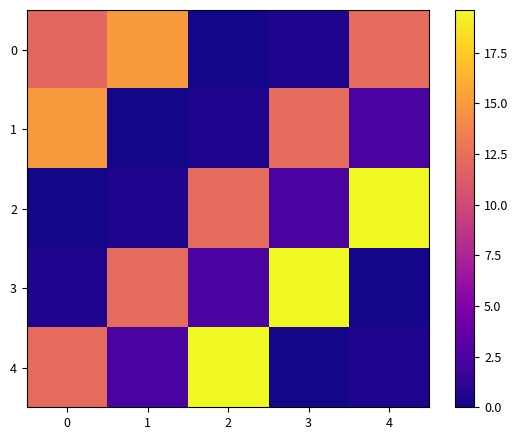

Reading right to left, transcribe all the data shown in this chart.

0: 4=12.2	3=0.6	2=0.2	1=15.0	0=12.0
1: 4=2.4	3=12.2	2=0.6	1=0.2	0=15.0
2: 4=19.6	3=2.4	2=12.2	1=0.6	0=0.2
3: 4=0.2	3=19.6	2=2.4	1=12.2	0=0.6
4: 4=0.6	3=0.2	2=19.6	1=2.4	0=12.2